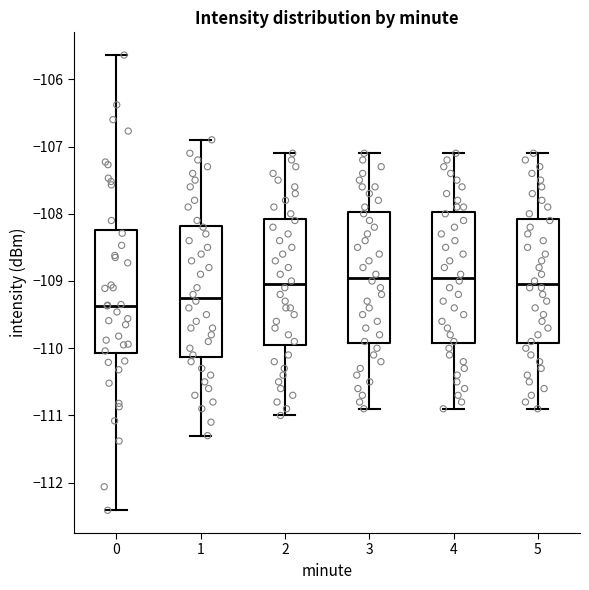

Reading left to right, transcribe this box plot: for each box, give where its median line is, the range the box spans, and where its two whiskers end, as read against the y-axis. The values are not printed on the chart, so give them approximately, as read against the axis.

0: median -109.4, box -110.1 to -108.2, whiskers -112.4 to -105.6
1: median -109.2, box -110.1 to -108.2, whiskers -111.3 to -106.9
2: median -109.0, box -109.9 to -108.1, whiskers -111.0 to -107.1
3: median -108.9, box -109.9 to -108.0, whiskers -110.9 to -107.1
4: median -108.9, box -109.9 to -108.0, whiskers -110.9 to -107.1
5: median -109.0, box -109.9 to -108.1, whiskers -110.9 to -107.1